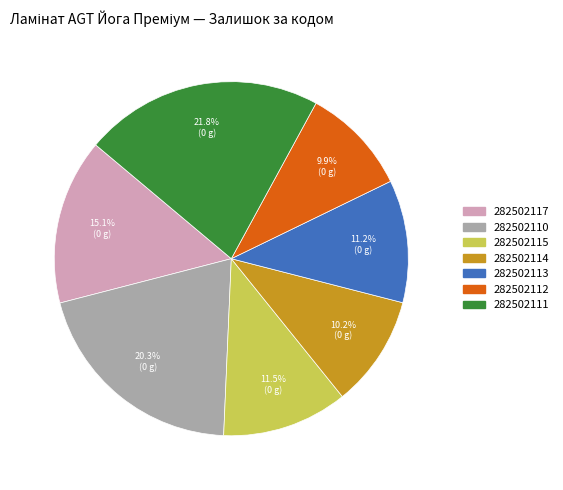

Is there a majority slice in this chart?

No